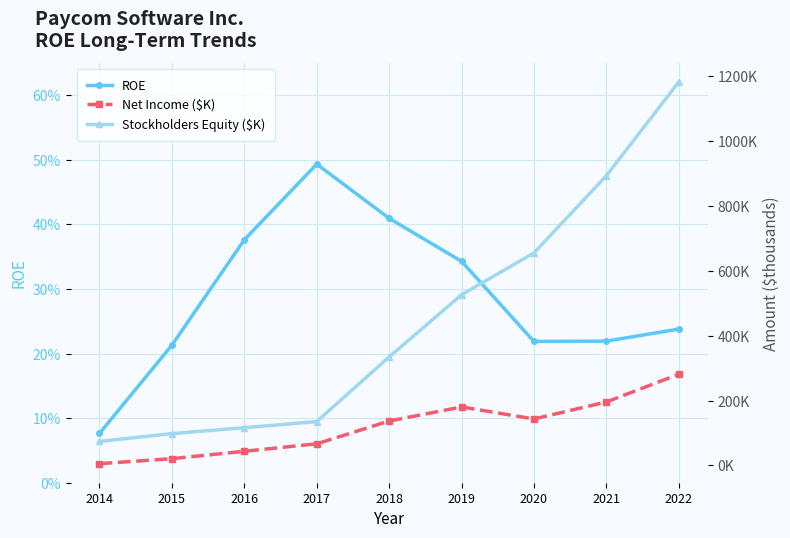

Which has a higher value, 2020 or 2019?

2019